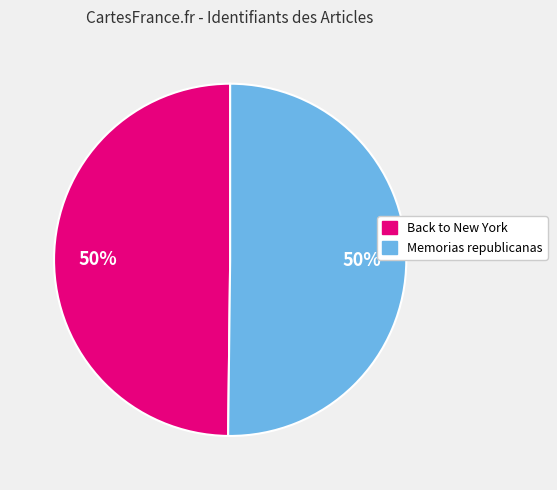

What is the ratio of the value at Back to New York to the value at Memorias republicanas?

1.0